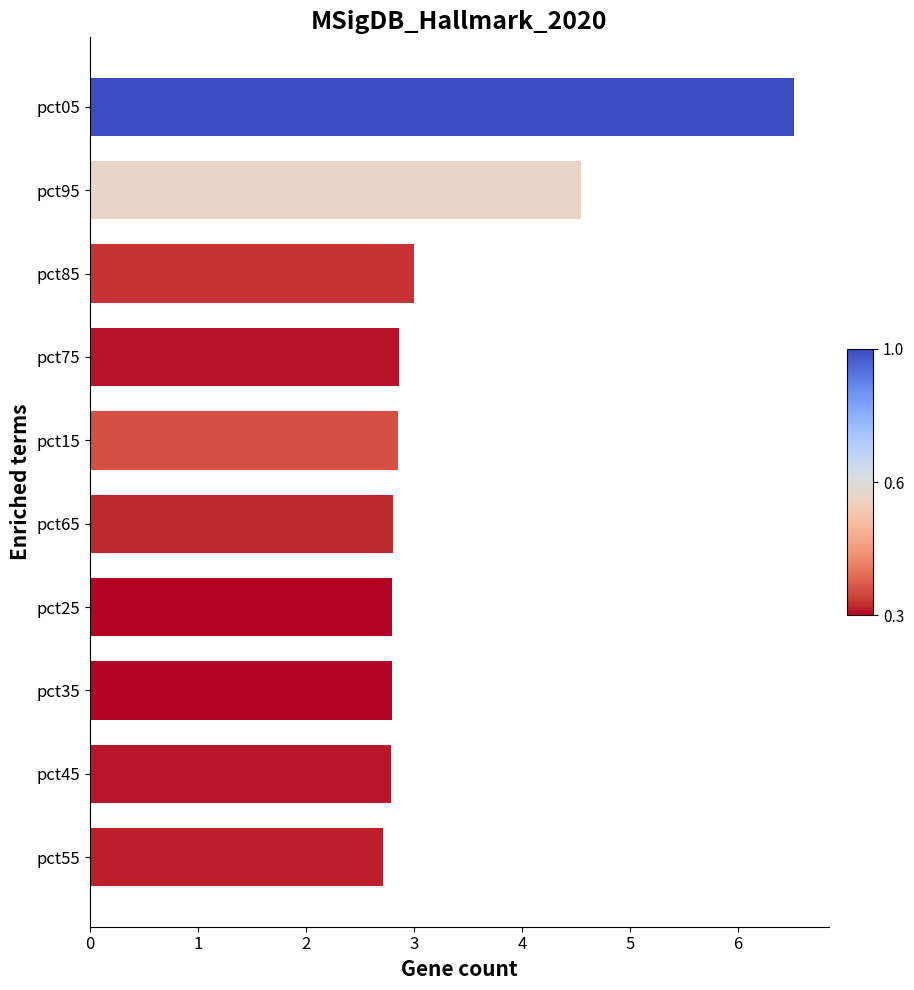

What is the average value?

3.4